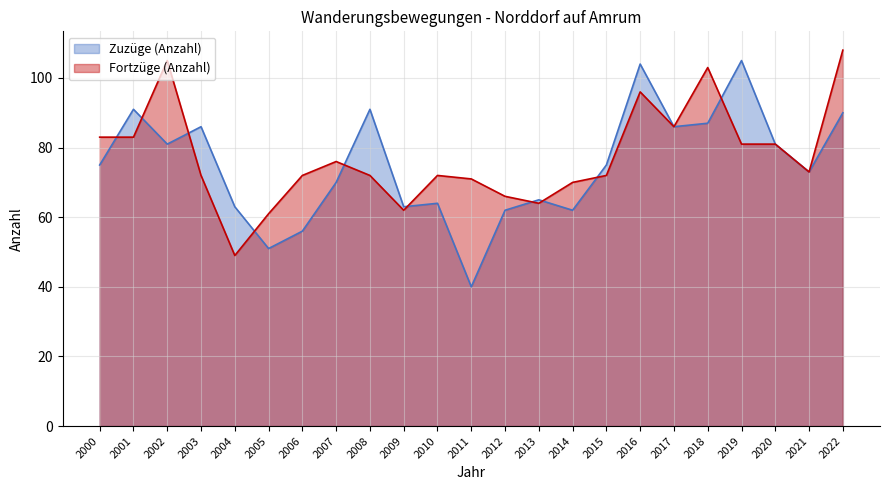

What is the average value of the Zuzüge (Anzahl) series?

75